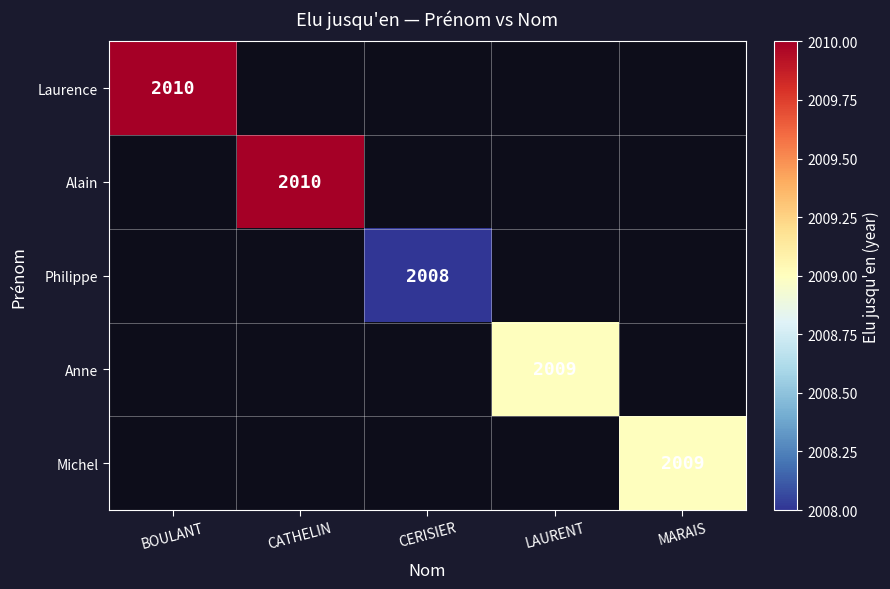

Is it true that Laurence equals 633 at MARAIS?

False